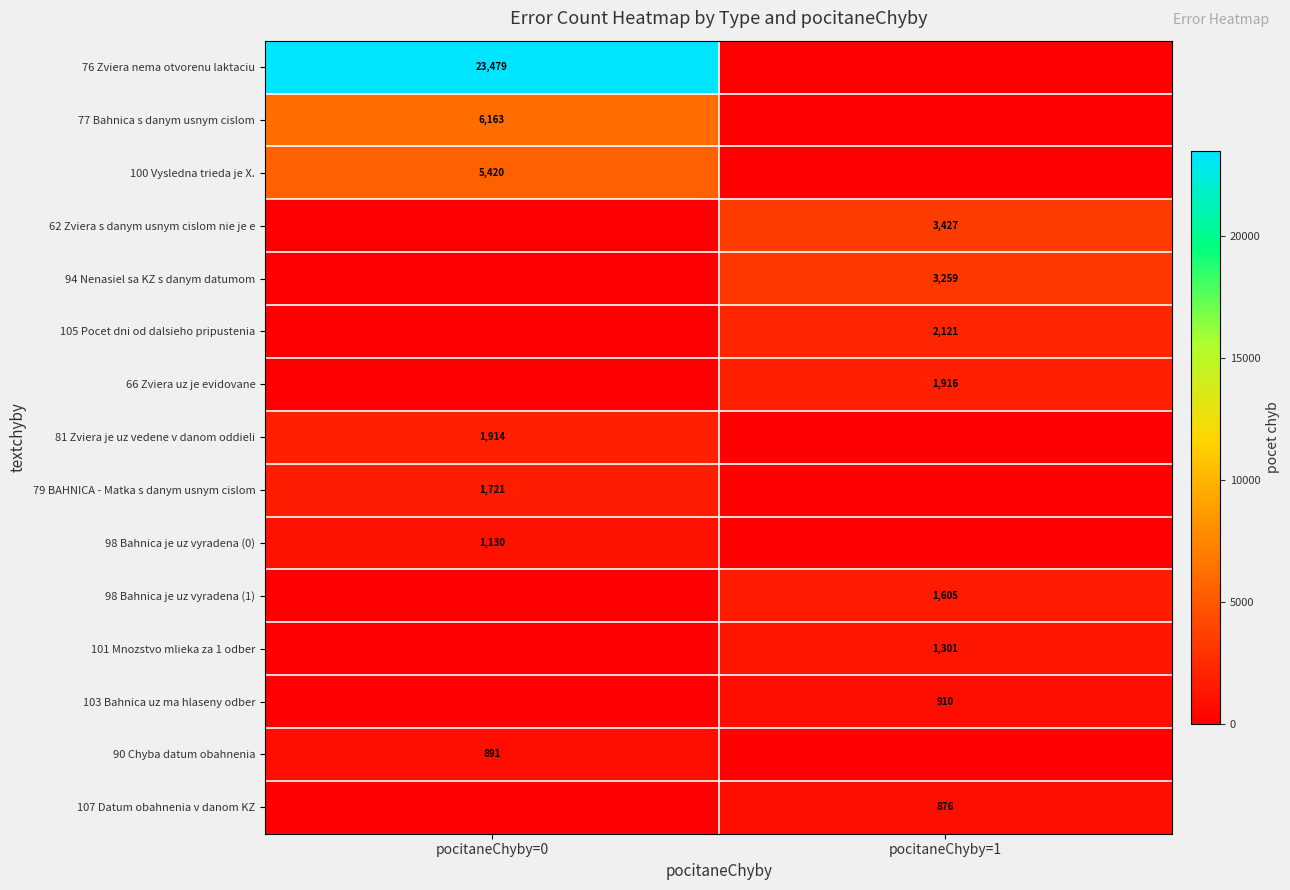

Is the value of 101 Mnozstvo mlieka za 1 odber at pocitaneChyby=1 greater than the value of 105 Pocet dni od dalsieho pripustenia at pocitaneChyby=1?

No